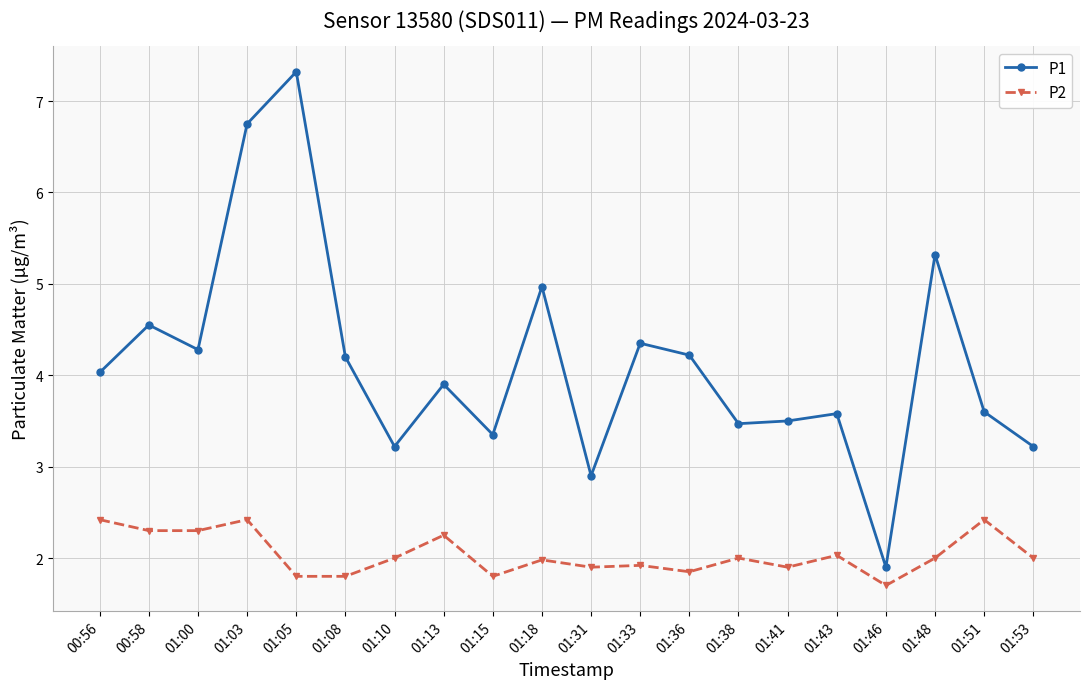

Is it true that P1 equals 6.2 at 01:41?

False